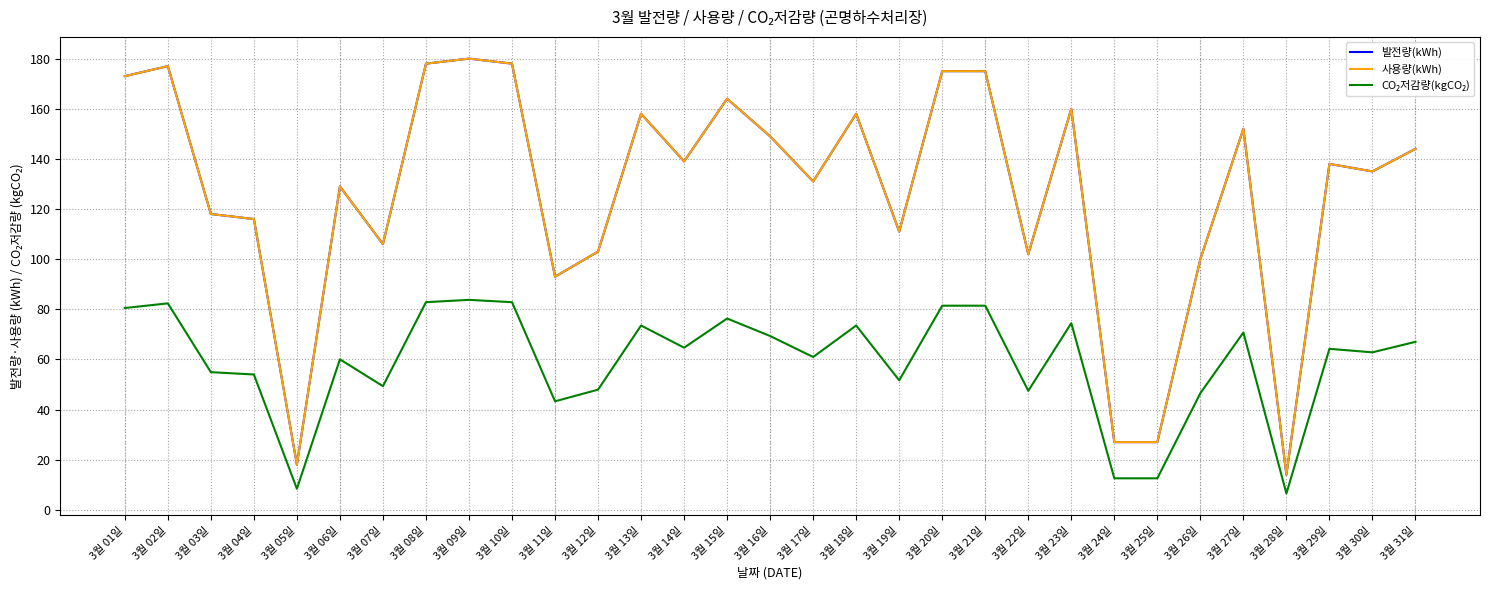

What value does the CO₂저감량(kgCO₂) series have at 3월 16일?

69.3